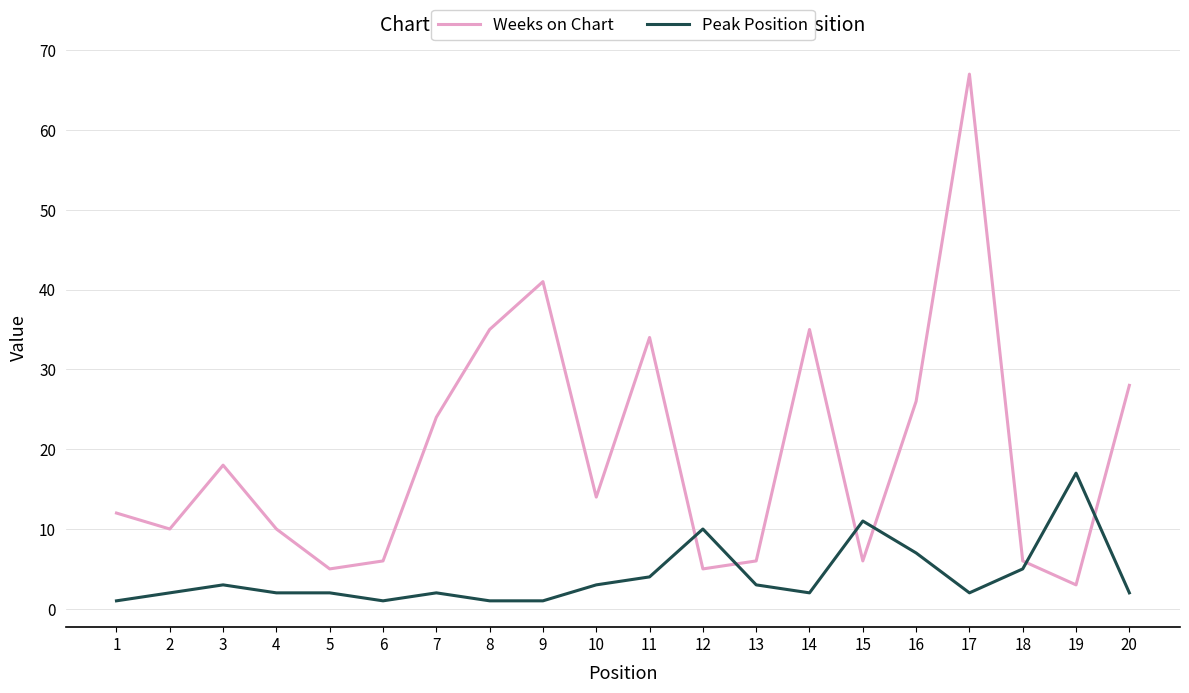

List the series in order of their overall mean, lowest first.

Peak Position, Weeks on Chart